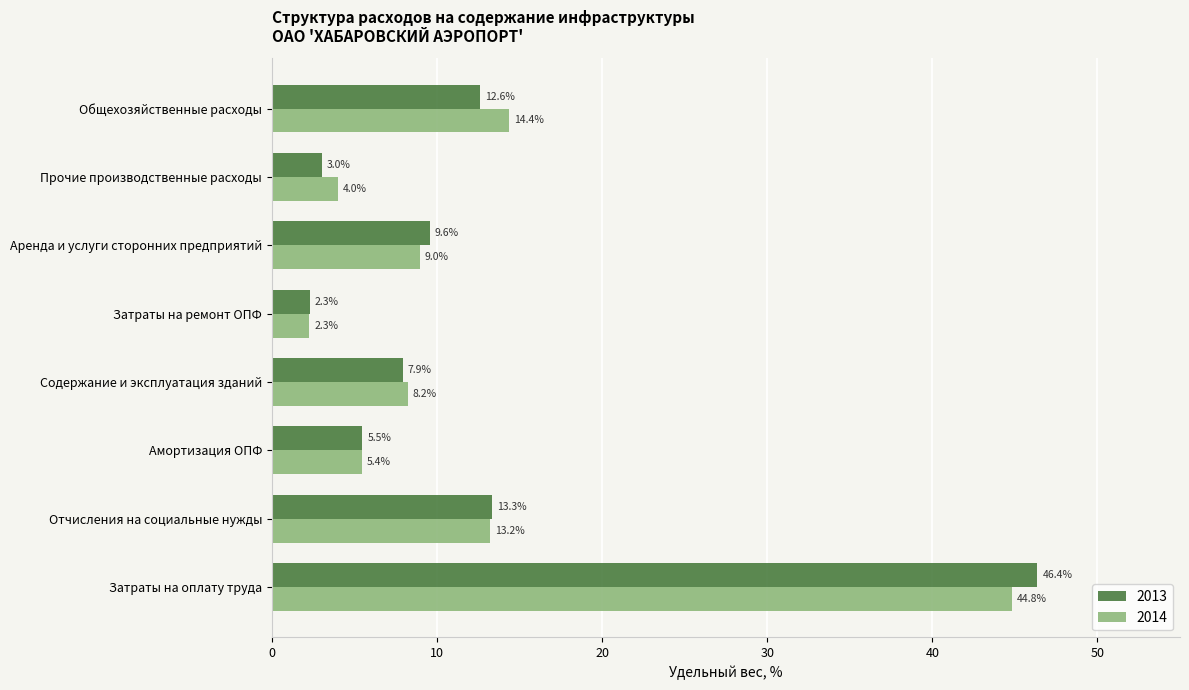

Which category has the lowest value in the 2014 series?

Затраты на ремонт ОПФ